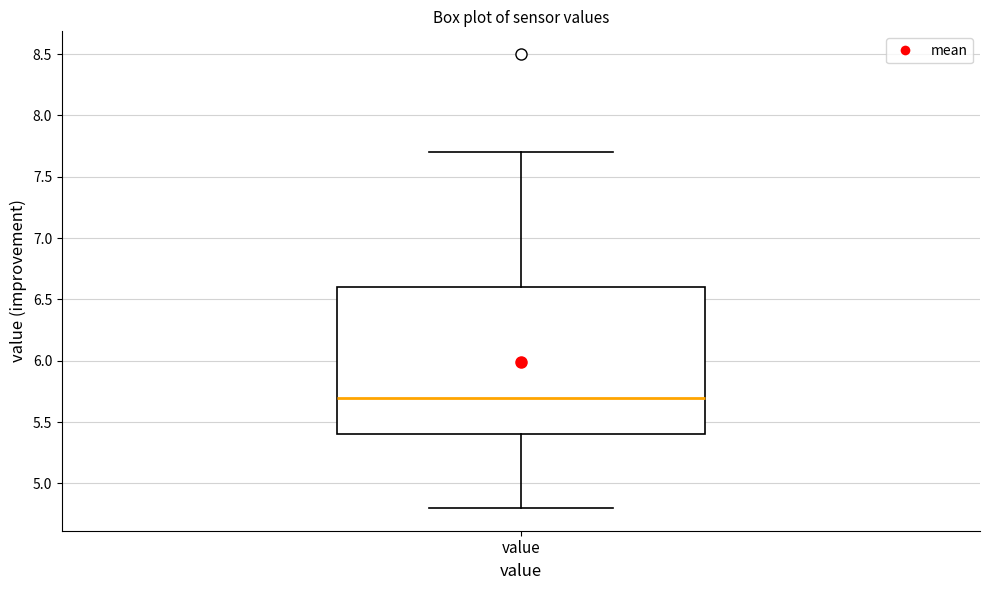

Where does the lower whisker of the box for value end on the y-axis? The values are not printed on the chart, so give them approximately, as read against the axis.

4.8